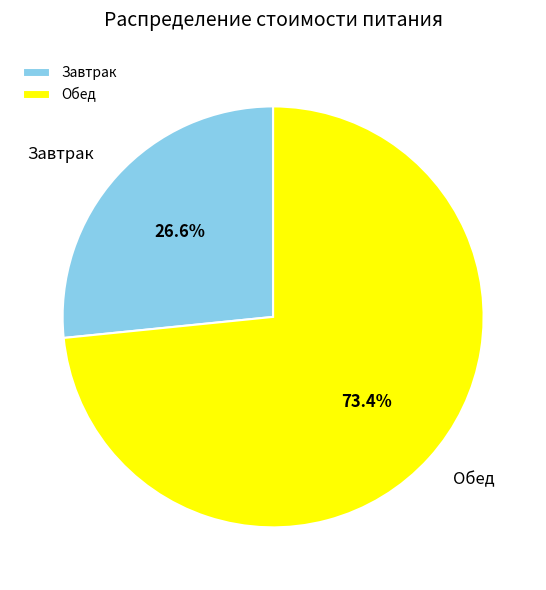

Which has a higher value, Обед or Завтрак?

Обед